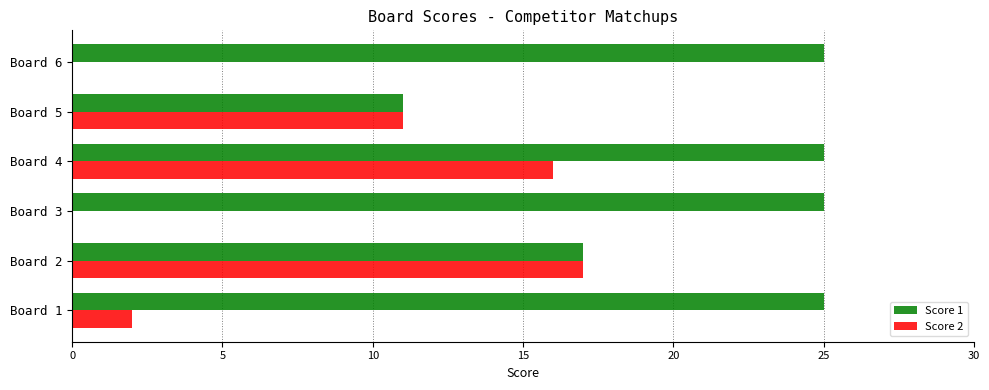

At which label is Score 2 closest to 8?

Board 5